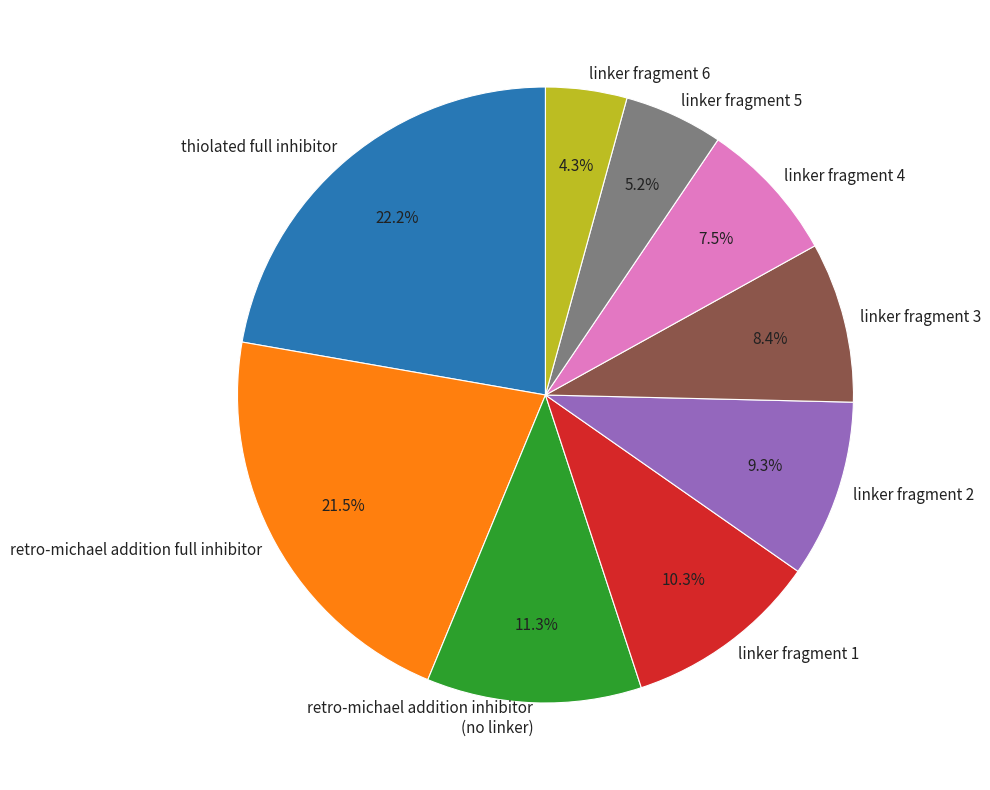

How many slices are in this pie chart?

9